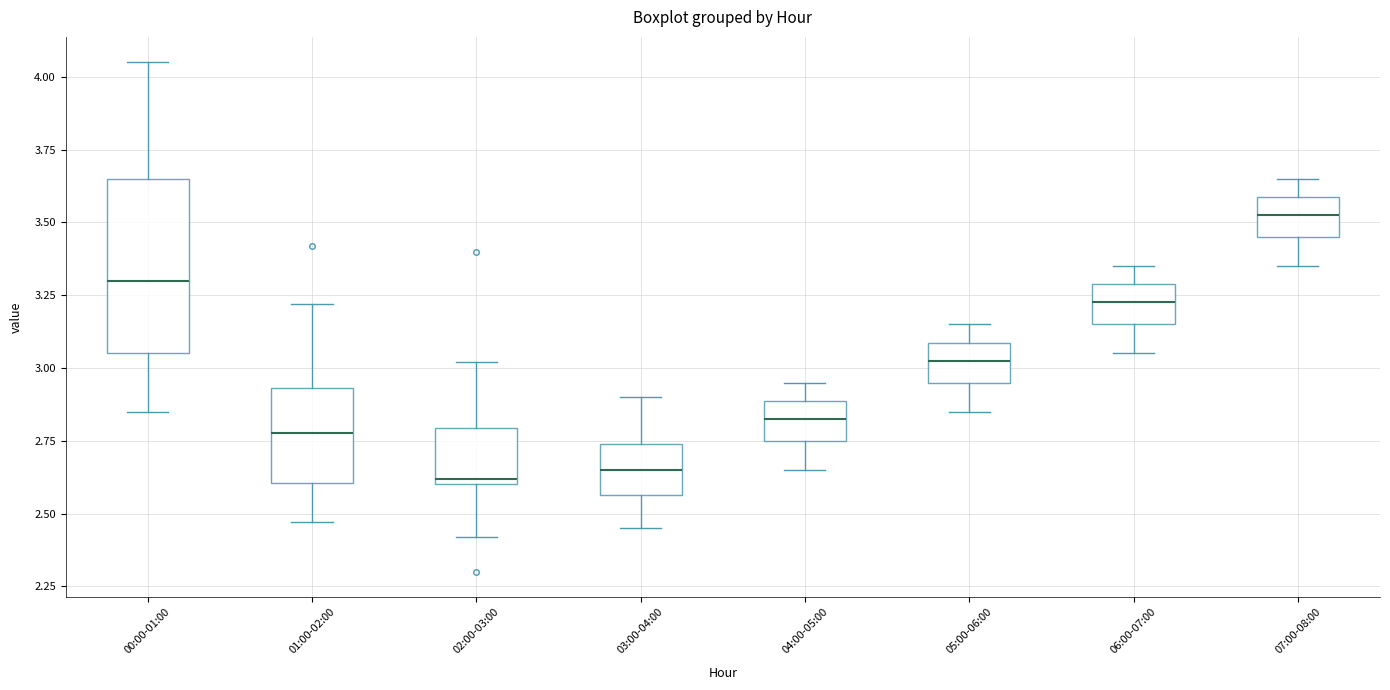

Reading left to right, transcribe this box plot: for each box, give where its median line is, the range the box spans, and where its two whiskers end, as read against the y-axis. The values are not printed on the chart, so give them approximately, as read against the axis.

00:00-01:00: median 3.30, box 3.05 to 3.65, whiskers 2.85 to 4.05
01:00-02:00: median 2.80, box 2.60 to 2.95, whiskers 2.45 to 3.20
02:00-03:00: median 2.60 (just above the box's lower edge), box 2.60 to 2.80, whiskers 2.40 to 3.00
03:00-04:00: median 2.65, box 2.55 to 2.75, whiskers 2.45 to 2.90
04:00-05:00: median 2.85, box 2.75 to 2.90, whiskers 2.65 to 2.95
05:00-06:00: median 3.05, box 2.95 to 3.10, whiskers 2.85 to 3.15
06:00-07:00: median 3.25, box 3.15 to 3.30, whiskers 3.05 to 3.35
07:00-08:00: median 3.55, box 3.45 to 3.60, whiskers 3.35 to 3.65